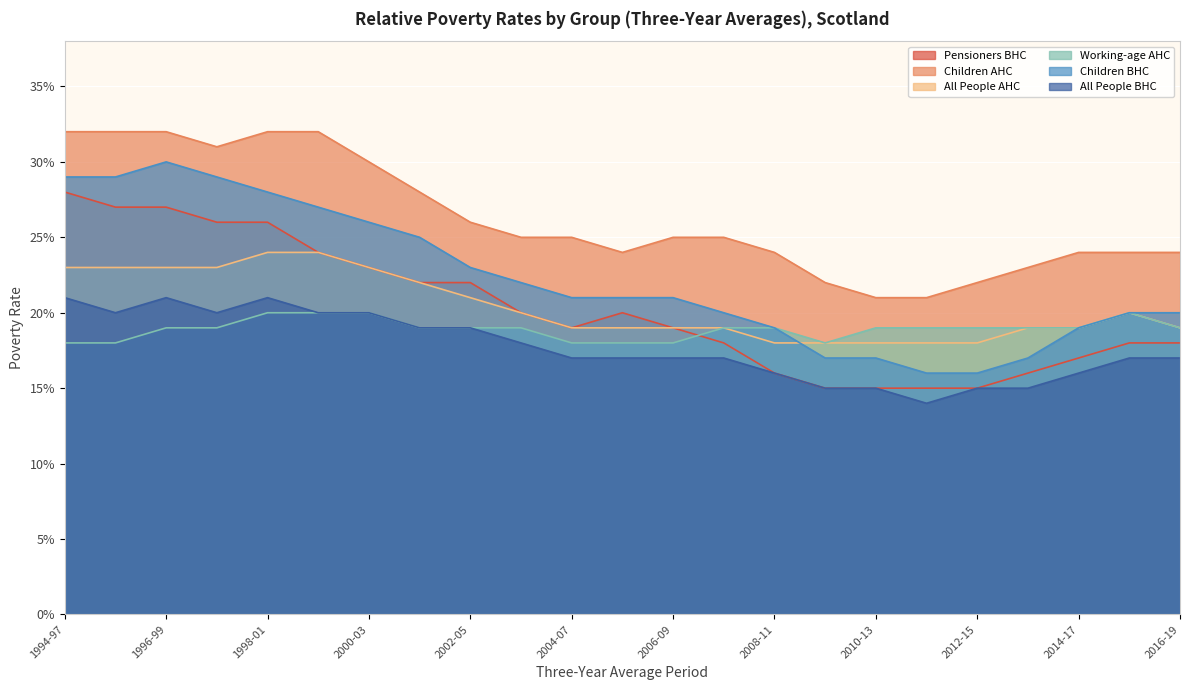

Reading left to right, extract all data points from this chart.

Pensioners BHC: 1994-97=0.3	1995-98=0.3	1996-99=0.3	1997-00=0.3	1998-01=0.3	1999-02=0.2	2000-03=0.2	2001-04=0.2	2002-05=0.2	2003-06=0.2	2004-07=0.2	2005-08=0.2	2006-09=0.2	2007-10=0.2	2008-11=0.2	2009-12=0.1	2010-13=0.1	2011-14=0.1	2012-15=0.1	2013-16=0.2	2014-17=0.2	2015-18=0.2	2016-19=0.2
Children AHC: 1994-97=0.3	1995-98=0.3	1996-99=0.3	1997-00=0.3	1998-01=0.3	1999-02=0.3	2000-03=0.3	2001-04=0.3	2002-05=0.3	2003-06=0.2	2004-07=0.2	2005-08=0.2	2006-09=0.2	2007-10=0.2	2008-11=0.2	2009-12=0.2	2010-13=0.2	2011-14=0.2	2012-15=0.2	2013-16=0.2	2014-17=0.2	2015-18=0.2	2016-19=0.2
All People AHC: 1994-97=0.2	1995-98=0.2	1996-99=0.2	1997-00=0.2	1998-01=0.2	1999-02=0.2	2000-03=0.2	2001-04=0.2	2002-05=0.2	2003-06=0.2	2004-07=0.2	2005-08=0.2	2006-09=0.2	2007-10=0.2	2008-11=0.2	2009-12=0.2	2010-13=0.2	2011-14=0.2	2012-15=0.2	2013-16=0.2	2014-17=0.2	2015-18=0.2	2016-19=0.2
Working-age AHC: 1994-97=0.2	1995-98=0.2	1996-99=0.2	1997-00=0.2	1998-01=0.2	1999-02=0.2	2000-03=0.2	2001-04=0.2	2002-05=0.2	2003-06=0.2	2004-07=0.2	2005-08=0.2	2006-09=0.2	2007-10=0.2	2008-11=0.2	2009-12=0.2	2010-13=0.2	2011-14=0.2	2012-15=0.2	2013-16=0.2	2014-17=0.2	2015-18=0.2	2016-19=0.2
Children BHC: 1994-97=0.3	1995-98=0.3	1996-99=0.3	1997-00=0.3	1998-01=0.3	1999-02=0.3	2000-03=0.3	2001-04=0.2	2002-05=0.2	2003-06=0.2	2004-07=0.2	2005-08=0.2	2006-09=0.2	2007-10=0.2	2008-11=0.2	2009-12=0.2	2010-13=0.2	2011-14=0.2	2012-15=0.2	2013-16=0.2	2014-17=0.2	2015-18=0.2	2016-19=0.2
All People BHC: 1994-97=0.2	1995-98=0.2	1996-99=0.2	1997-00=0.2	1998-01=0.2	1999-02=0.2	2000-03=0.2	2001-04=0.2	2002-05=0.2	2003-06=0.2	2004-07=0.2	2005-08=0.2	2006-09=0.2	2007-10=0.2	2008-11=0.2	2009-12=0.1	2010-13=0.1	2011-14=0.1	2012-15=0.1	2013-16=0.1	2014-17=0.2	2015-18=0.2	2016-19=0.2